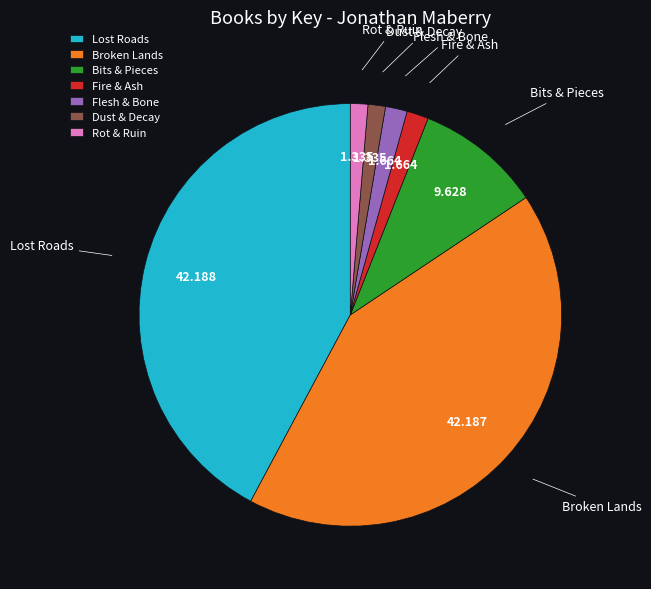

How many slices are in this pie chart?

7